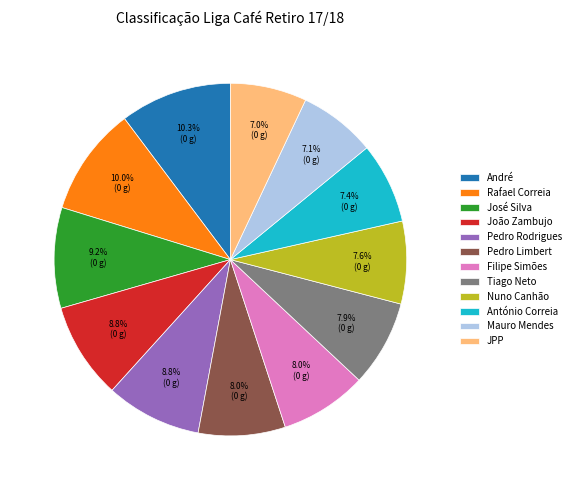

Is the sum of João Zambujo and Pedro Rodrigues greater than half?

No